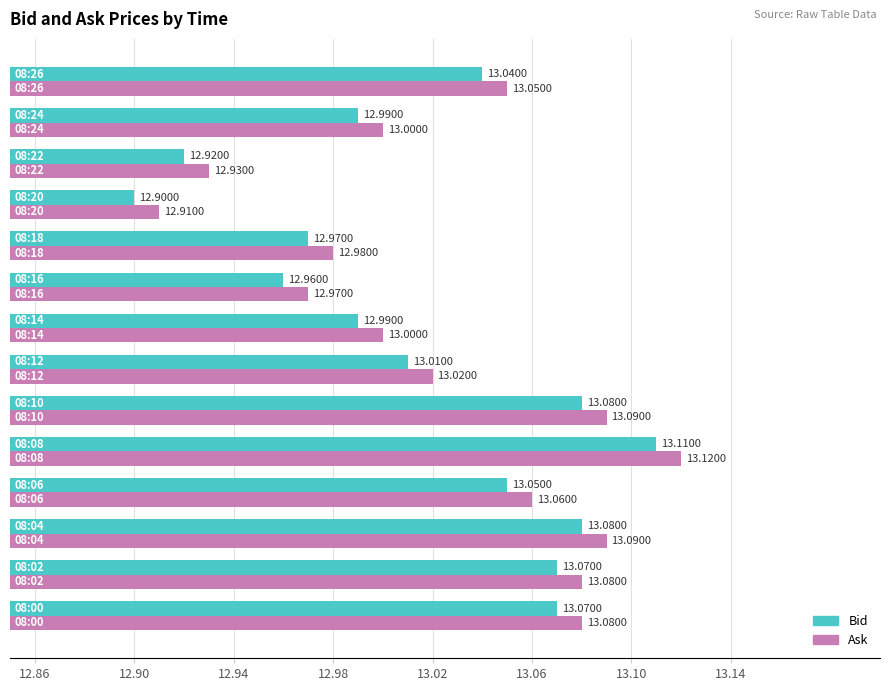

How many data points does each series have?

14